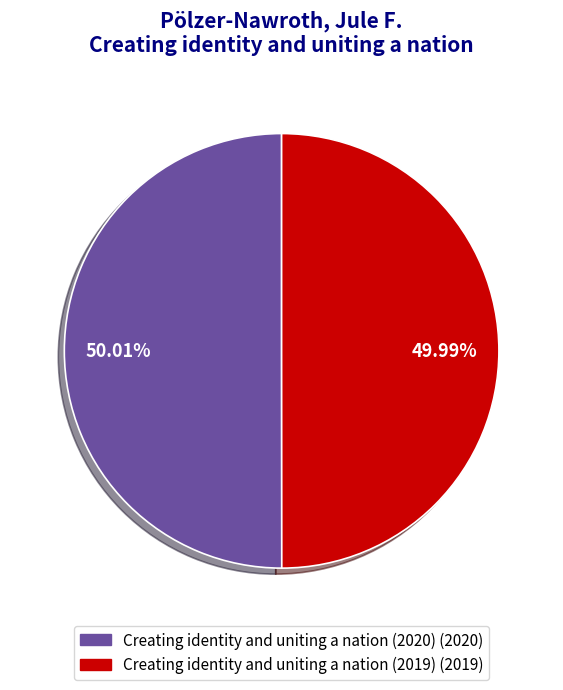

The Creating identity and uniting a nation (2019) slice represents 50% of the pie. True or false?

True